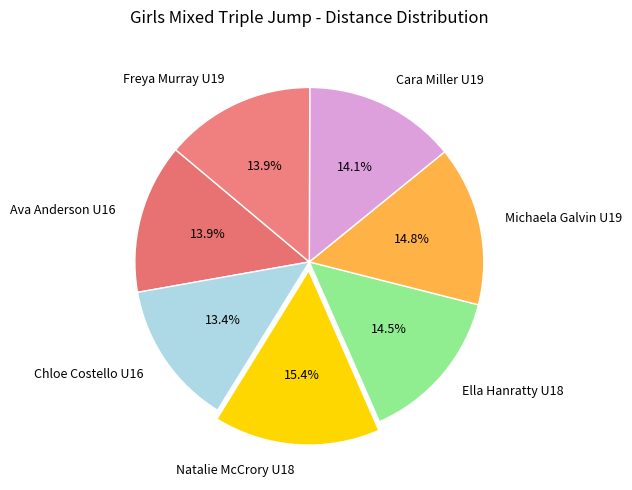

Count the number of slices in the pie.

7